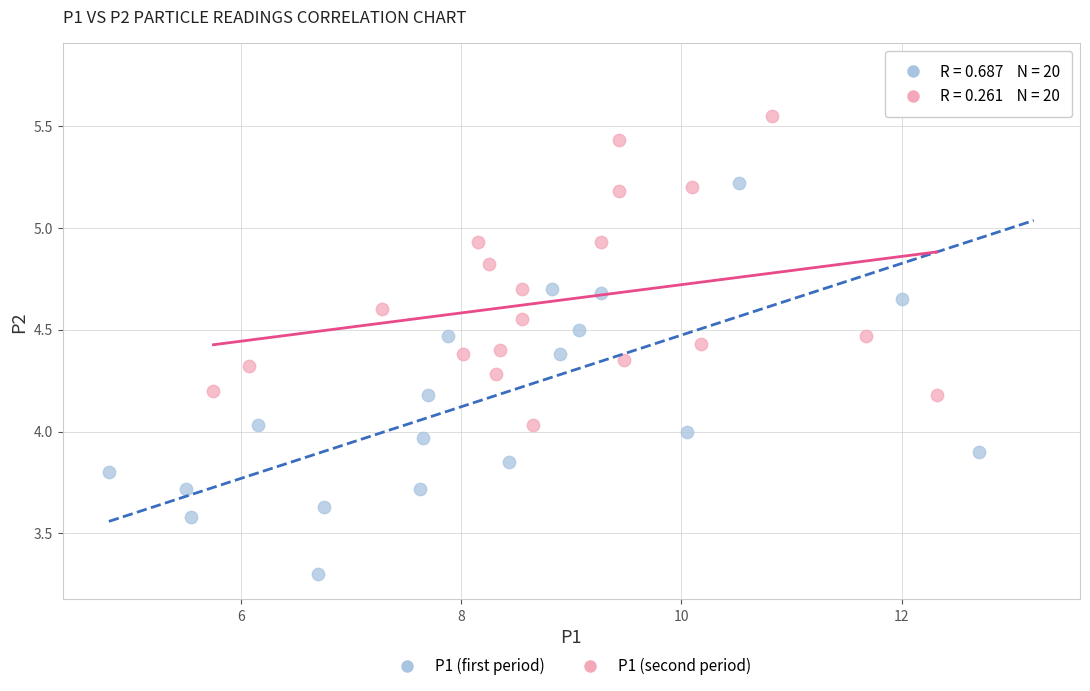

Which series contains the lowest Y value?

P1 (first period)